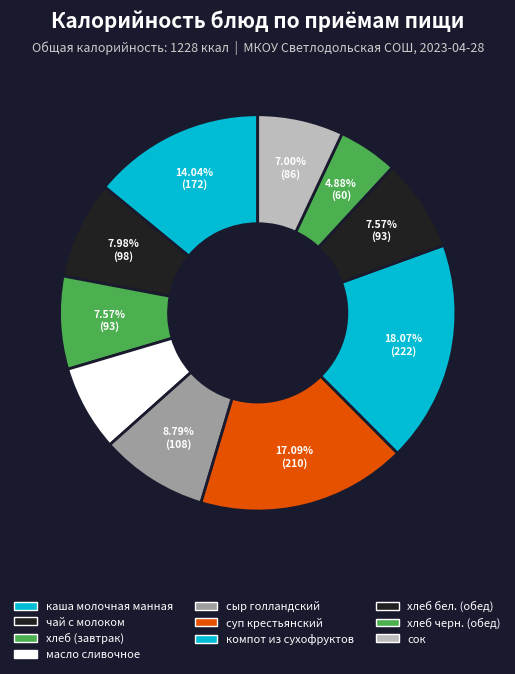

What portion of the pie excludes хлеб бел. (обед)?

92.4%